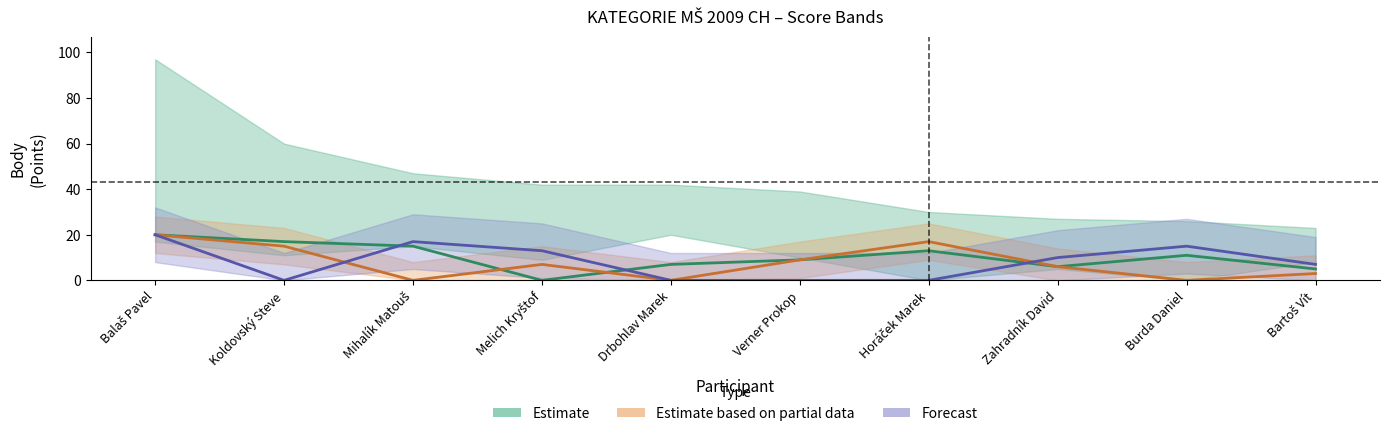

List the labels in order of Forecast value, largest first.

Balaš Pavel, Mihalík Matouš, Burda Daniel, Melich Kryštof, Zahradník David, Bartoš Vít, Koldovský Steve, Drbohlav Marek, Verner Prokop, Horáček Marek